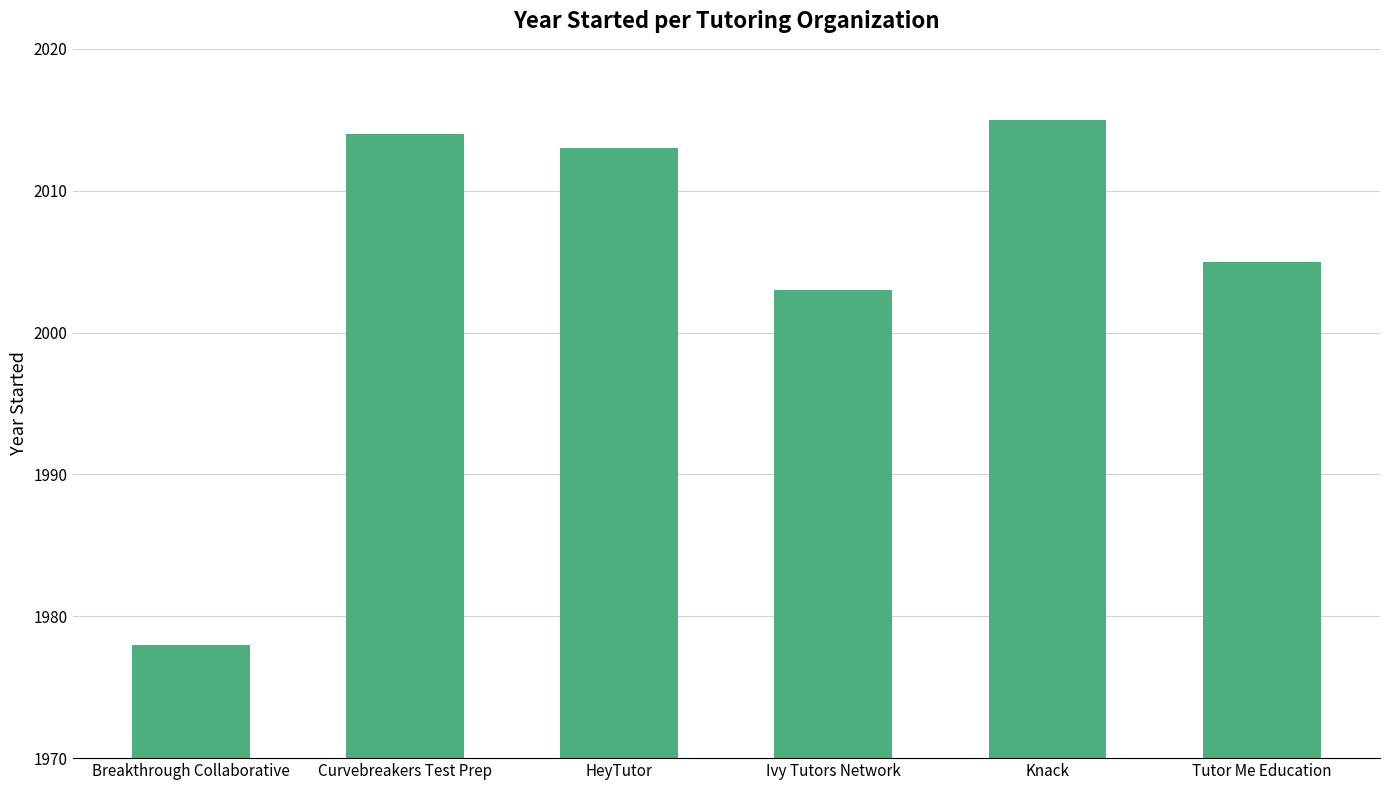

What is the label of the 4th bar from the right?

HeyTutor